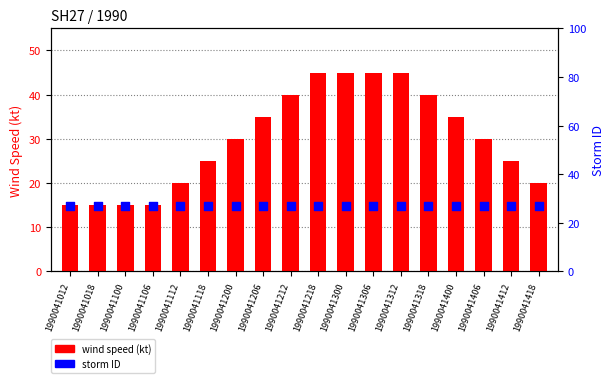

Which series contains the highest Y value?

wind speed (kt)